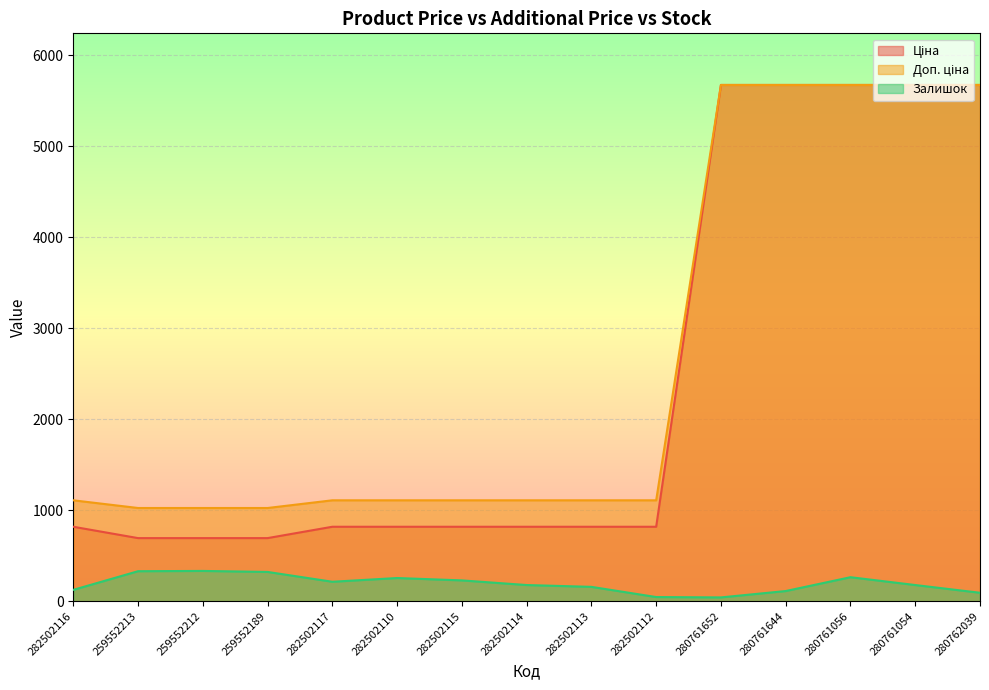

Reading left to right, extract all data points from this chart.

Ціна: 818.5	693.7	693.7	693.7	818.5	818.5	818.5	818.5	818.5	818.5	5673.8	5673.8	5673.8	5673.8	5673.8
Доп. ціна: 1109.2	1024.6	1024.6	1024.6	1109.2	1109.2	1109.2	1109.2	1109.2	1109.2	5673.8	5673.8	5673.8	5673.8	5673.8
Залишок: 125.0	330.0	333.0	322.0	214.0	255.0	229.0	178.0	158.0	46.0	42.0	112.0	264.0	178.0	93.0